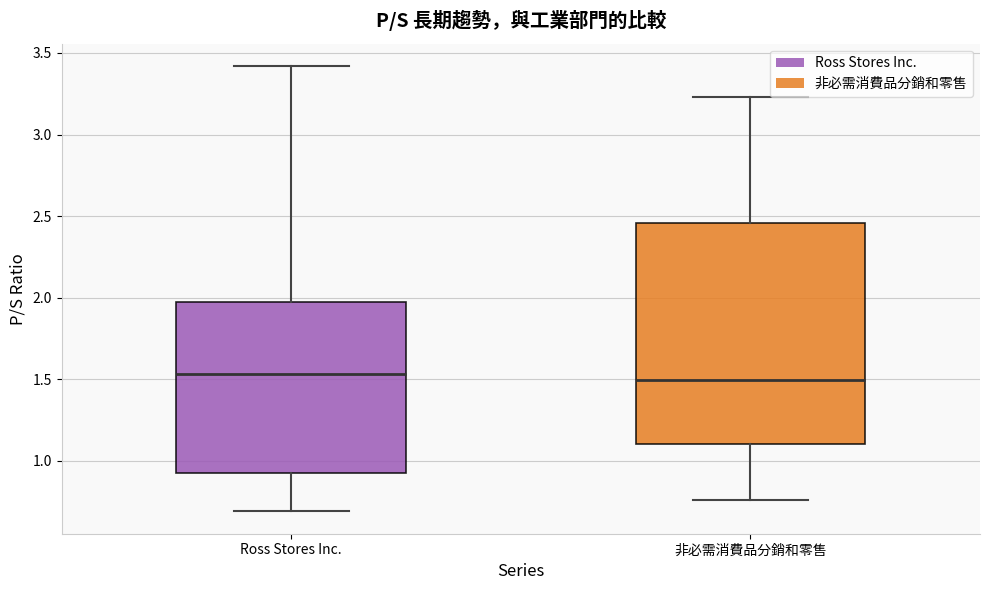

Reading left to right, transcribe this box plot: for each box, give where its median line is, the range the box spans, and where its two whiskers end, as read against the y-axis. The values are not printed on the chart, so give them approximately, as read against the axis.

Ross Stores Inc.: median 1.55, box 0.95 to 1.95, whiskers 0.70 to 3.40
非必需消費品分銷和零售: median 1.50, box 1.10 to 2.45, whiskers 0.75 to 3.25